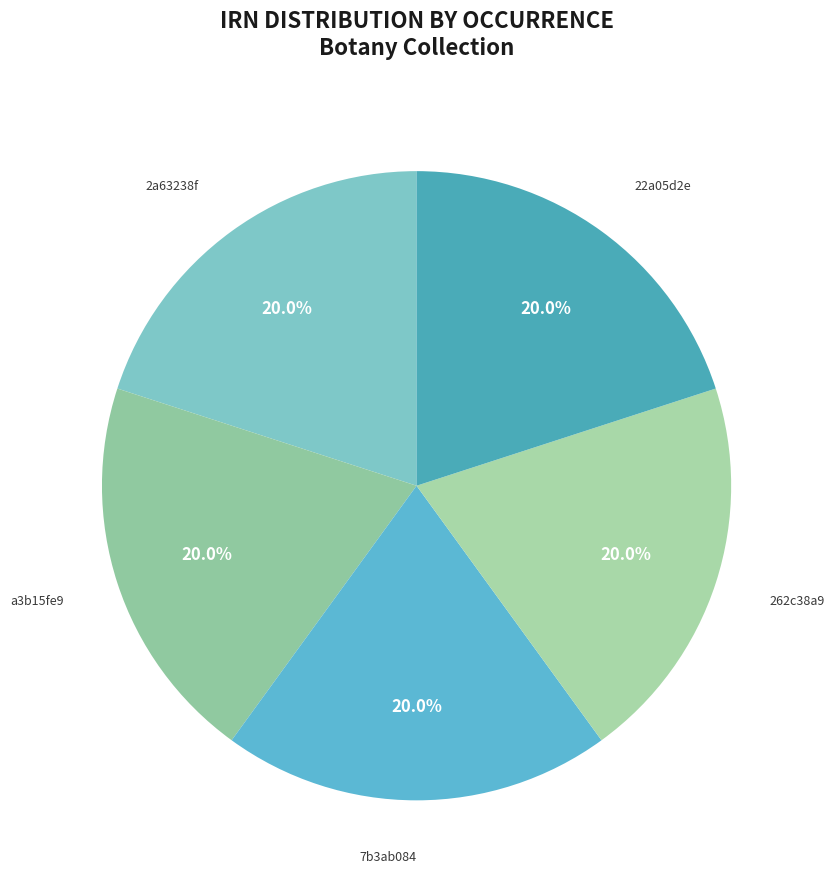

How many segments does this pie chart have?

5